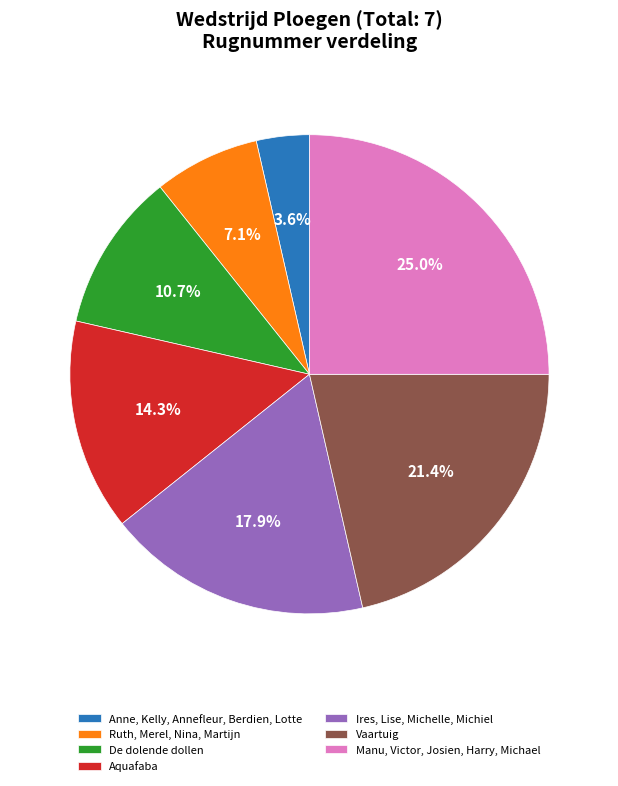

What is the smallest slice in the pie chart?

Anne, Kelly, Annefleur, Berdien, Lotte